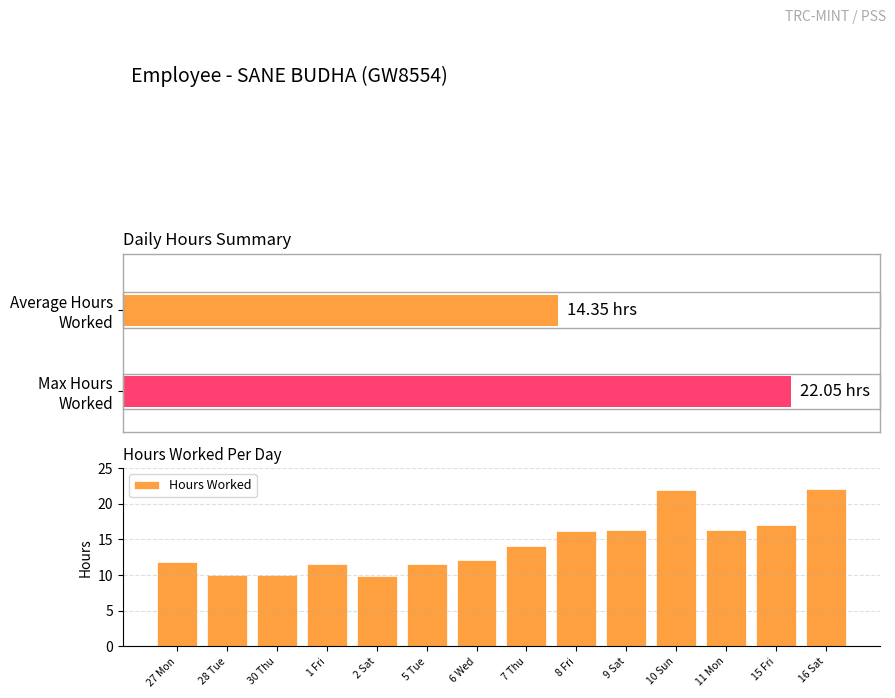

The Hours Worked series shows 7.0 at 9 Sat. True or false?

False